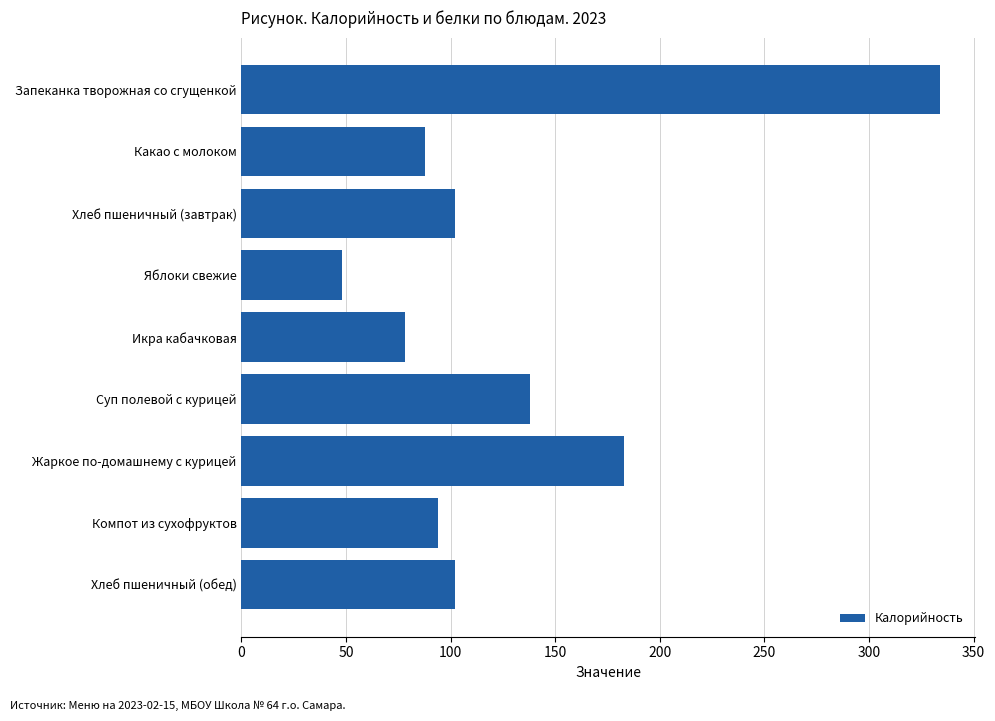

What is the ratio of the value at Яблоки свежие to the value at Икра кабачковая?

0.6